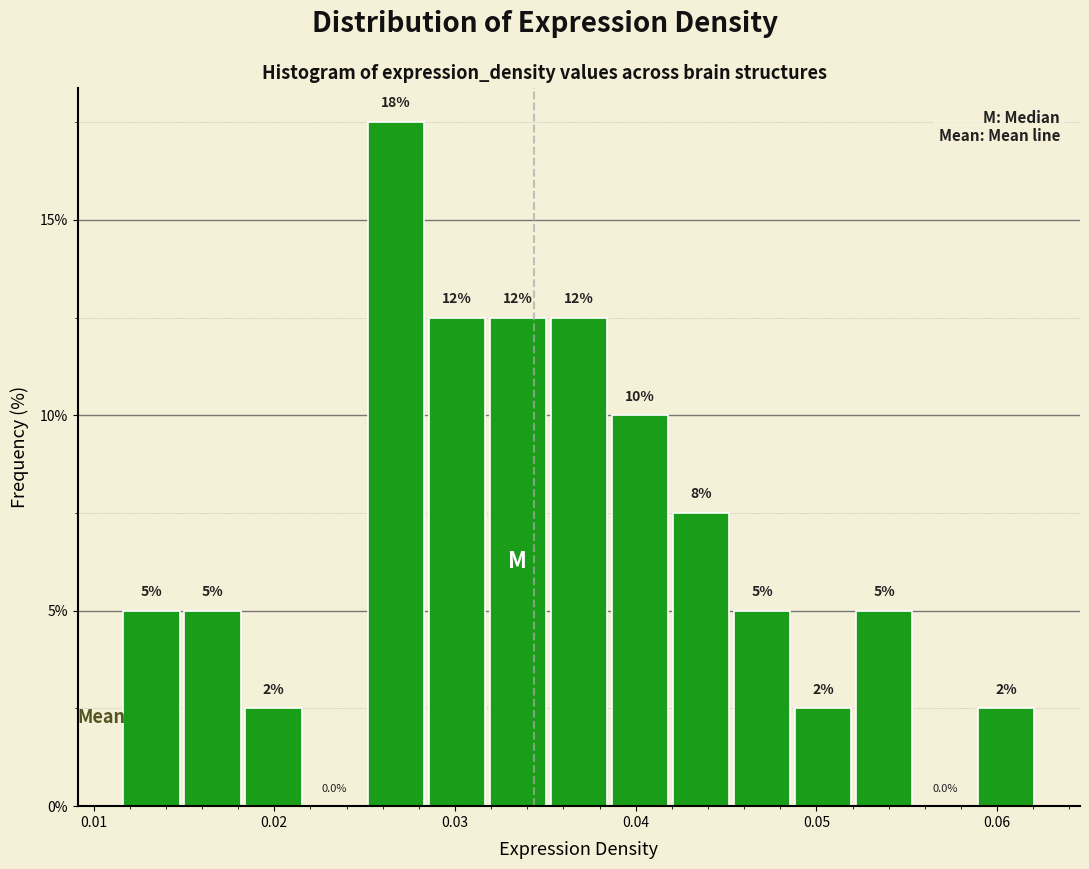

Read against the x-axis, roughly where is the centre of the tallest bar?

0.027